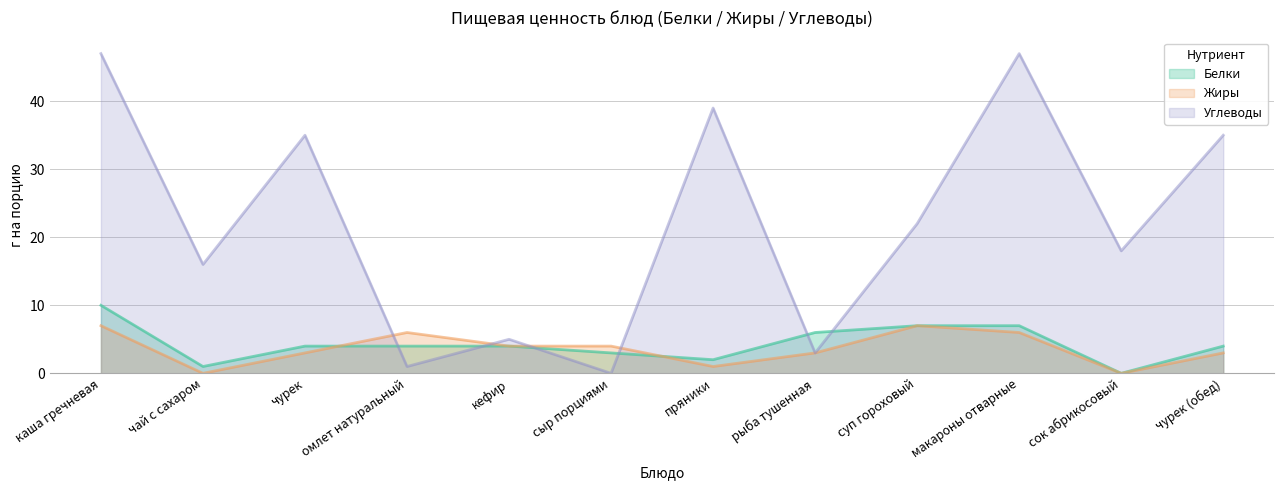

List the labels in order of Углеводы value, smallest first.

сыр порциями, омлет натуральный, рыба тушенная, кефир, чай с сахаром, сок абрикосовый, суп гороховый, чурек, чурек (обед), пряники, каша гречневая, макароны отварные